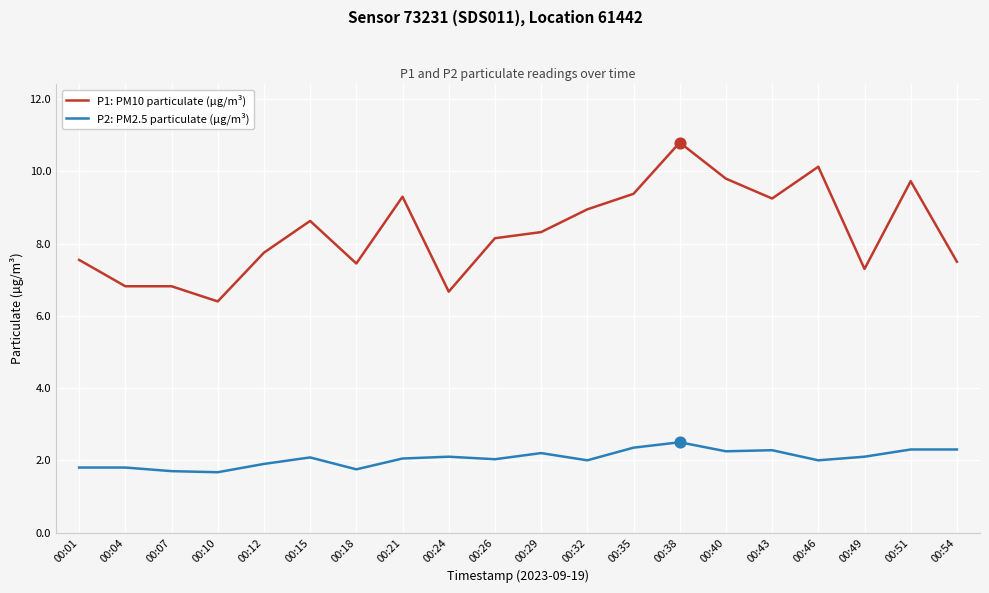

What are all the series names shown in the legend?

P1: PM10 particulate (µg/m³), P2: PM2.5 particulate (µg/m³)